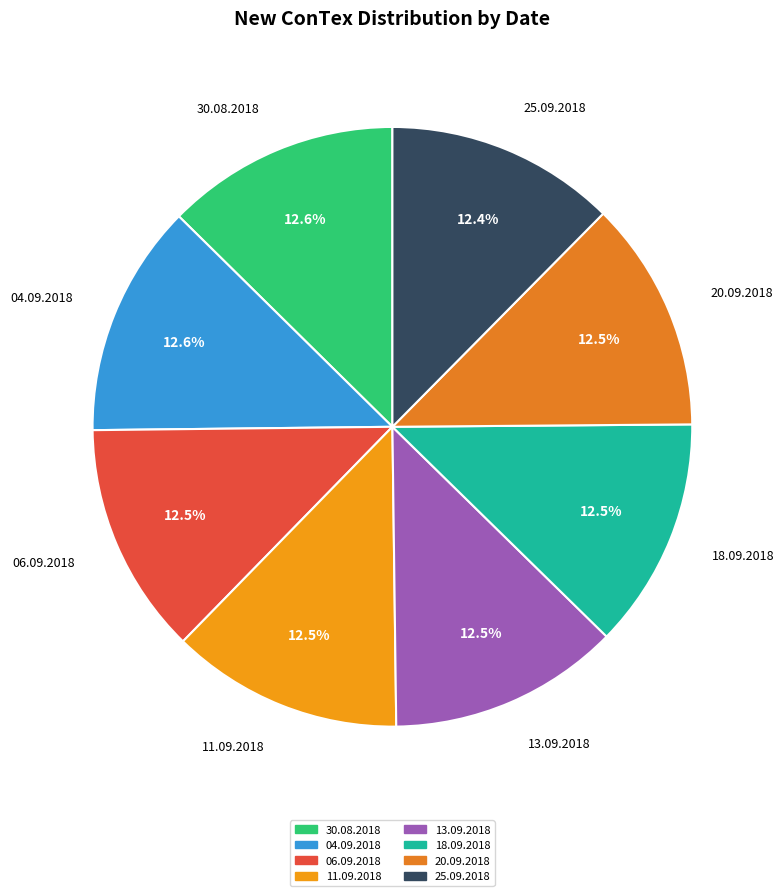

Approximately how many times larger is the value at 04.09.2018 compared to 25.09.2018?

1.0